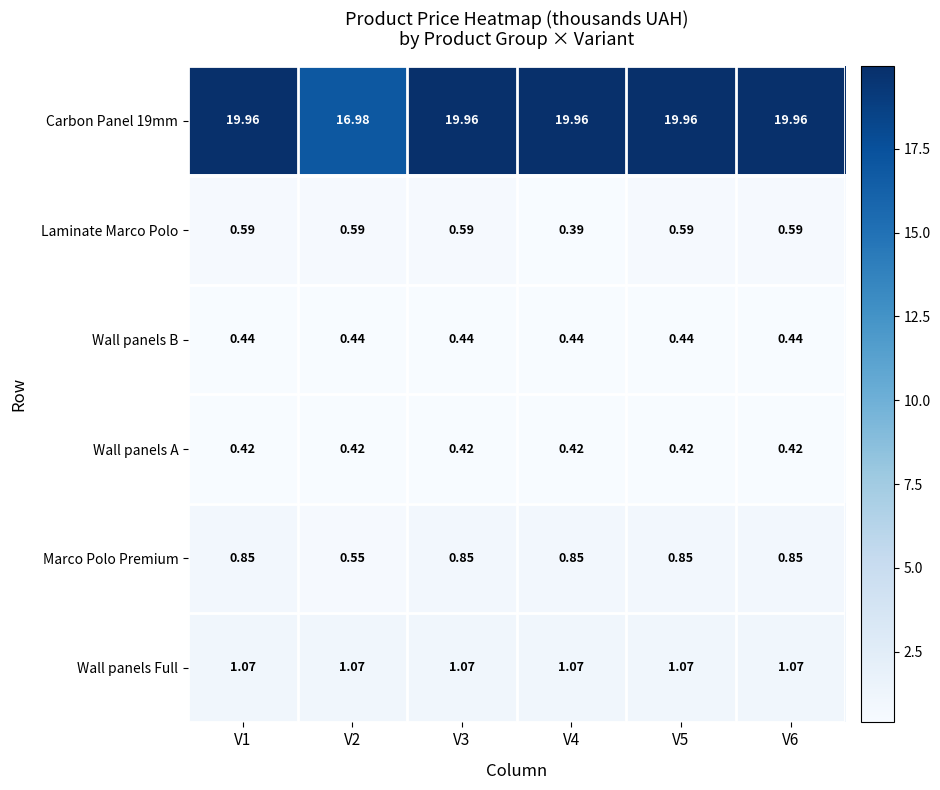

Is the value of Marco Polo Premium at V3 greater than the value of Carbon Panel 19mm at V5?

No